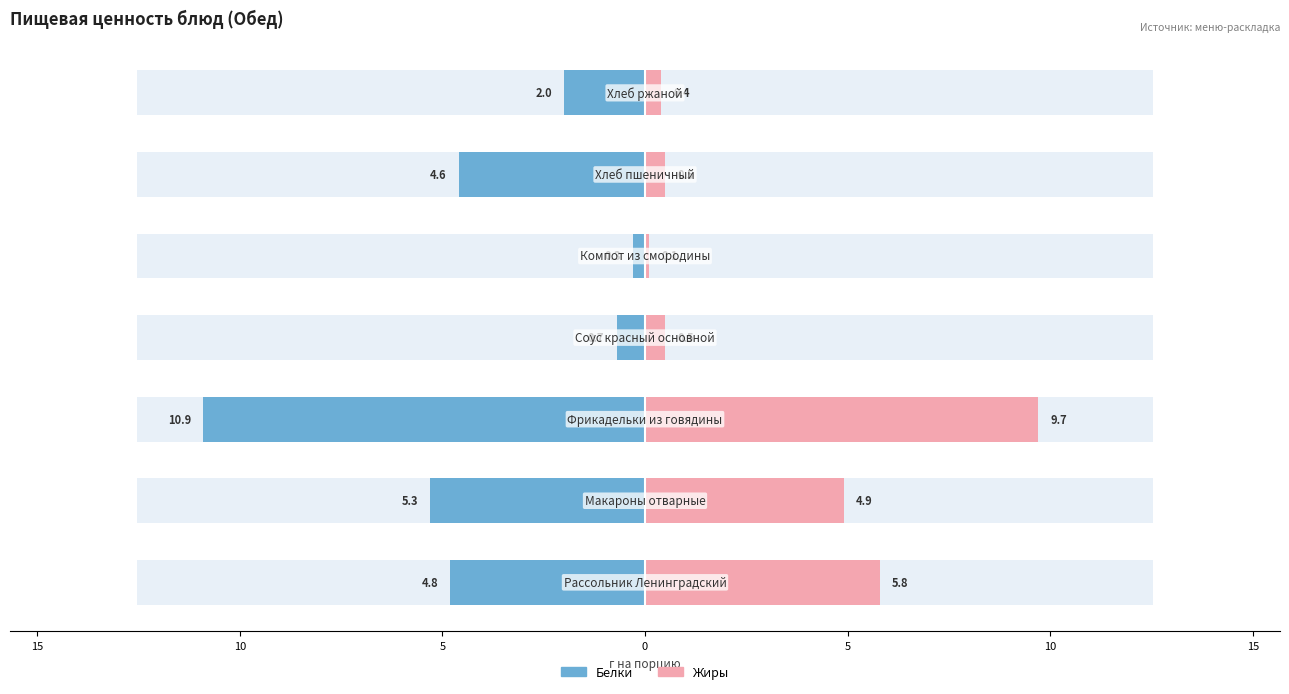

Reading left to right, extract all data points from this chart.

Белки: -4.8	-5.3	-10.9	-0.7	-0.3	-4.6	-2.0
Жиры: 5.8	4.9	9.7	0.5	0.1	0.5	0.4